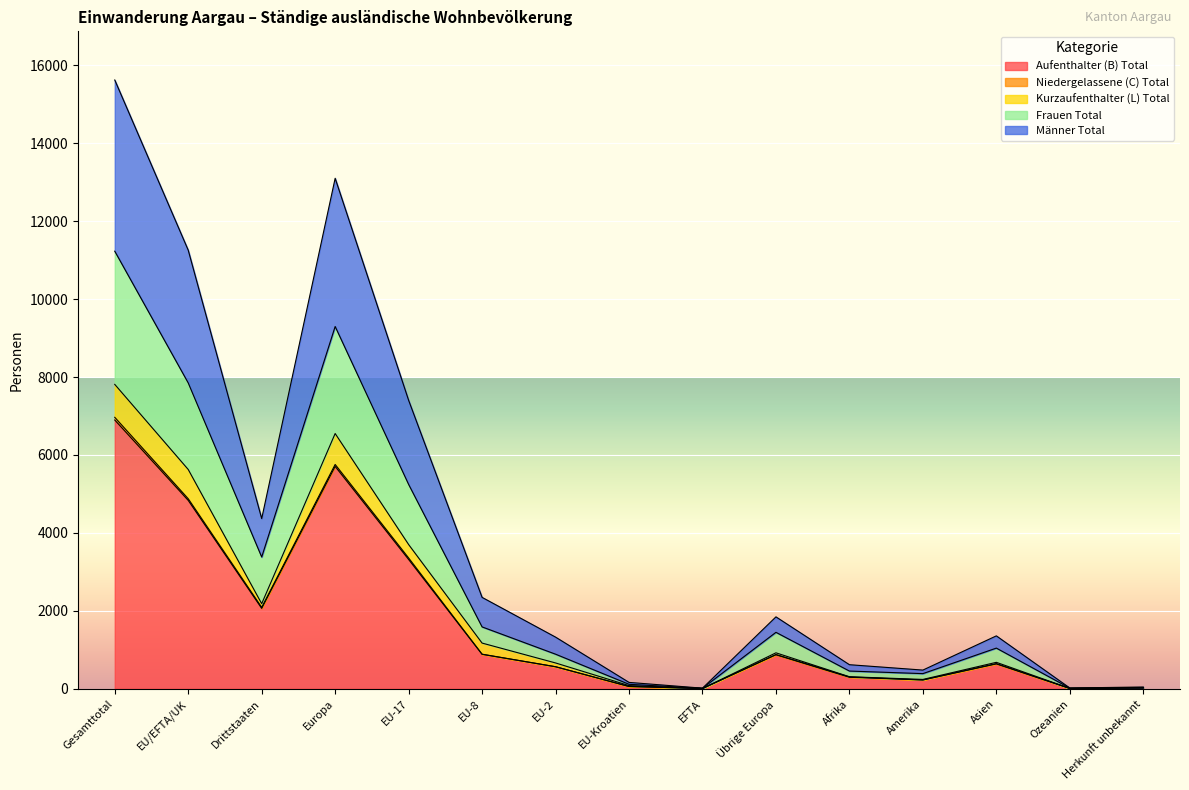

What is the highest value of the Aufenthalter (B) Total series?

6898